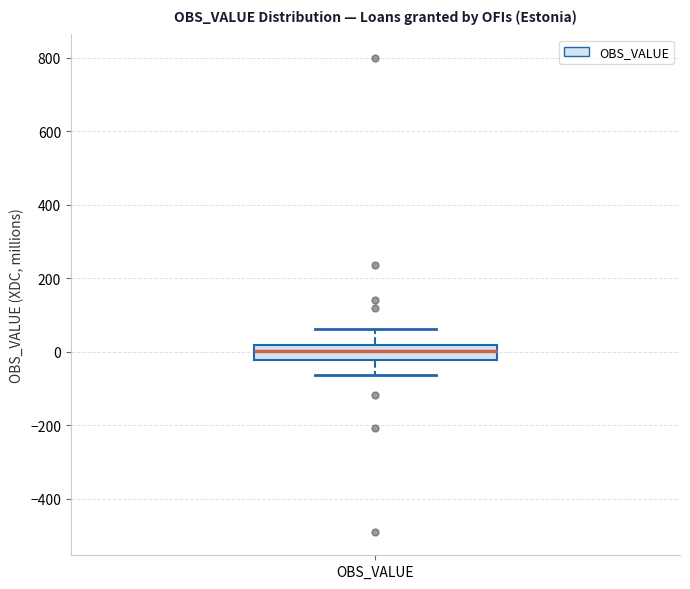

Read this box plot against the y-axis: the position of the median line, the range covered by the box, and the ends of both whiskers. The values are not printed on the chart, so give them approximately, as read against the axis.

median 0, box -20 to 20, whiskers -60 to 60